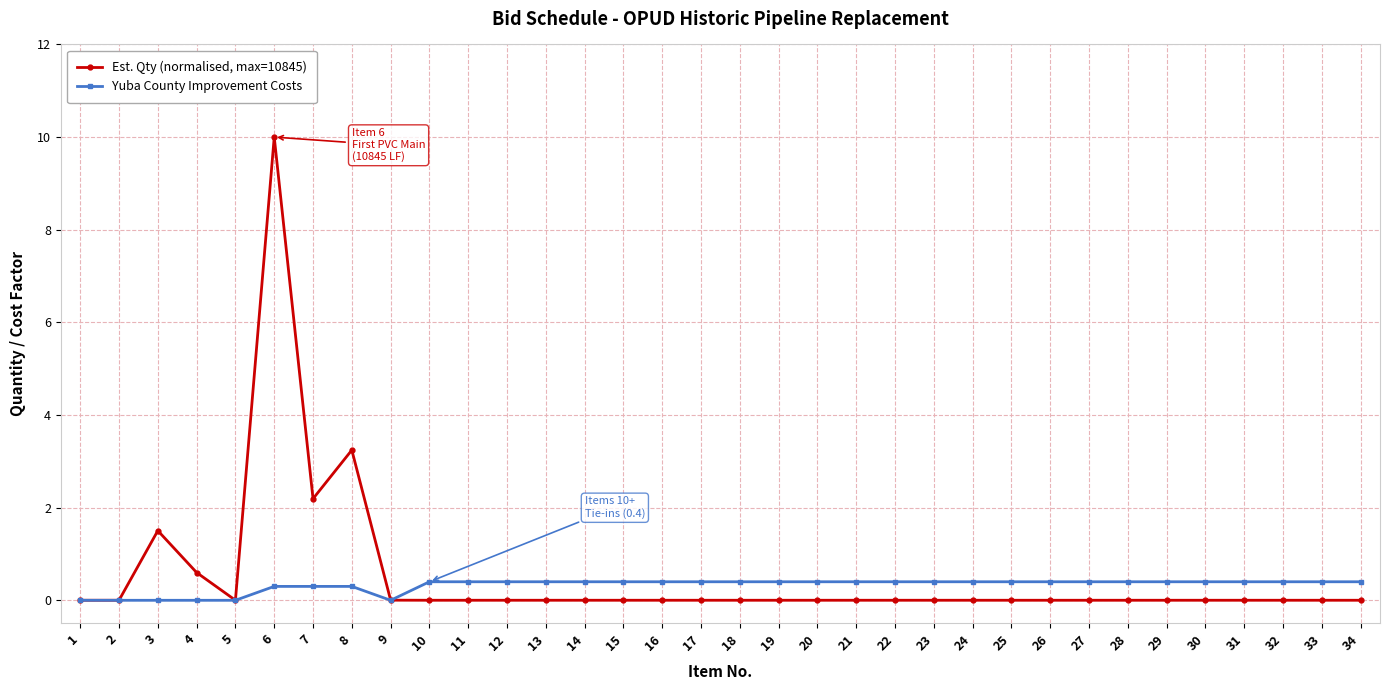

At which category does the chart reach its peak across all series?

6